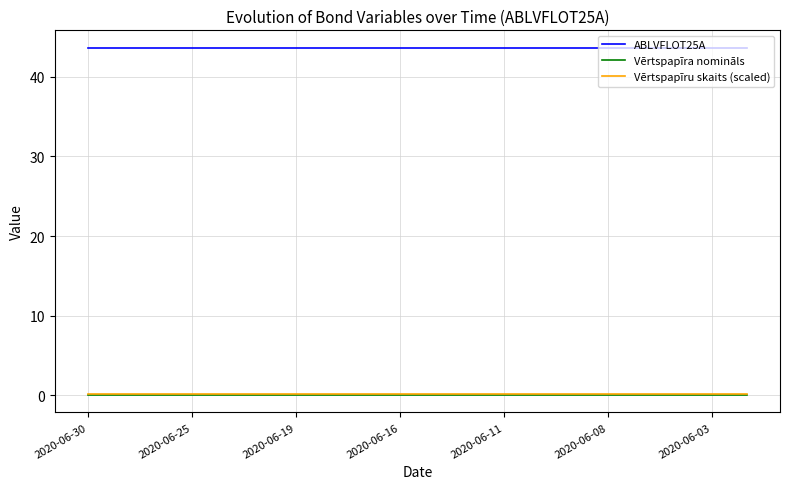

True or false: Vērtspapīru skaits (scaled) and Vērtspapīra nomināls intersect in this chart.

False